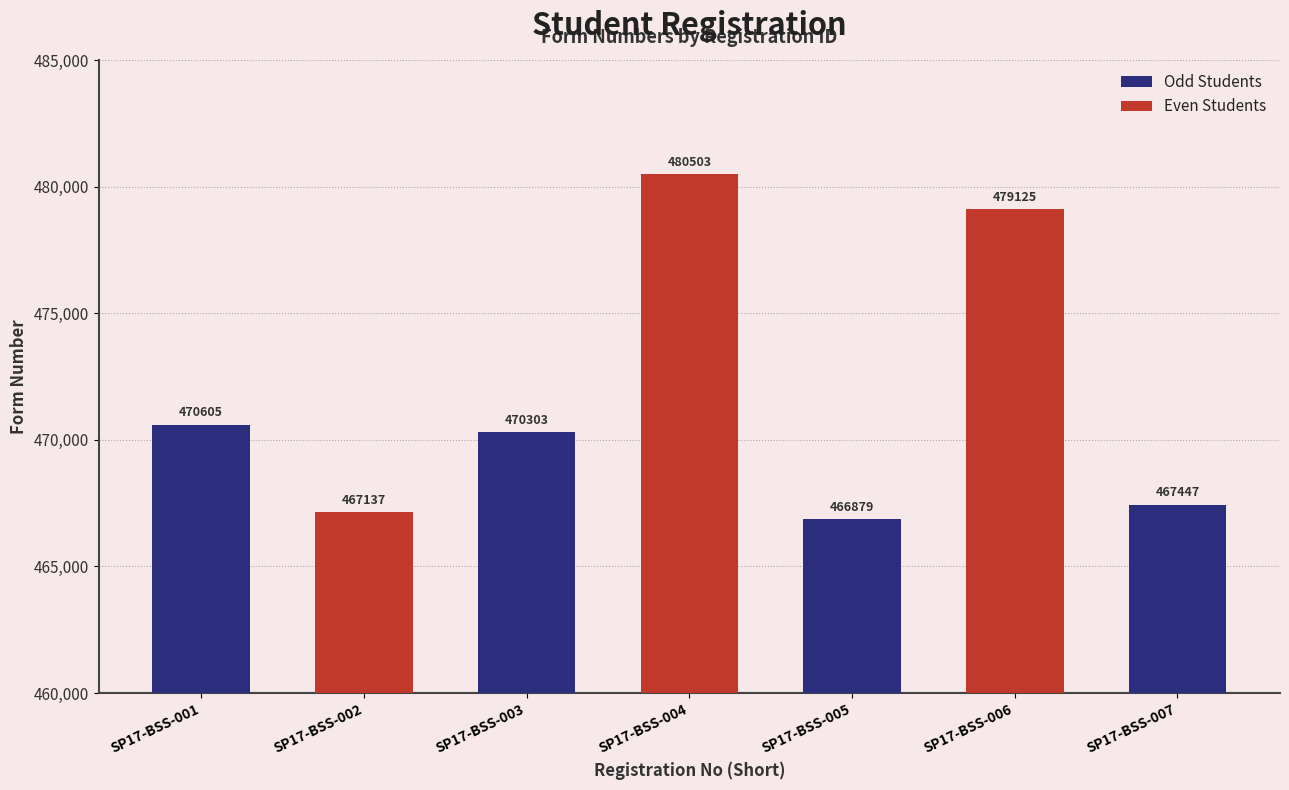

The chart shows a value of 467447 at SP17-BSS-007. True or false?

True